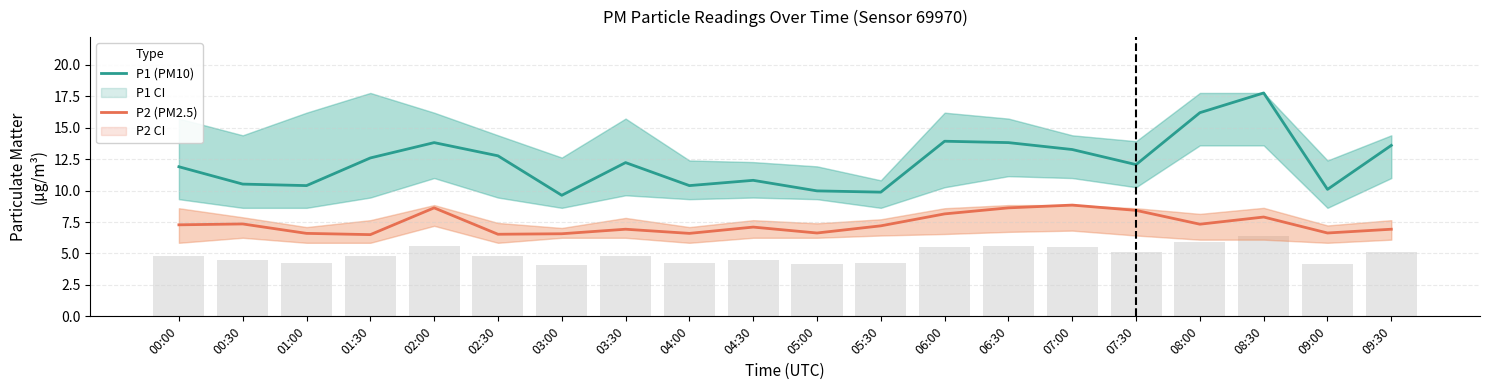

What is the maximum value for P1 (PM10)?

17.8